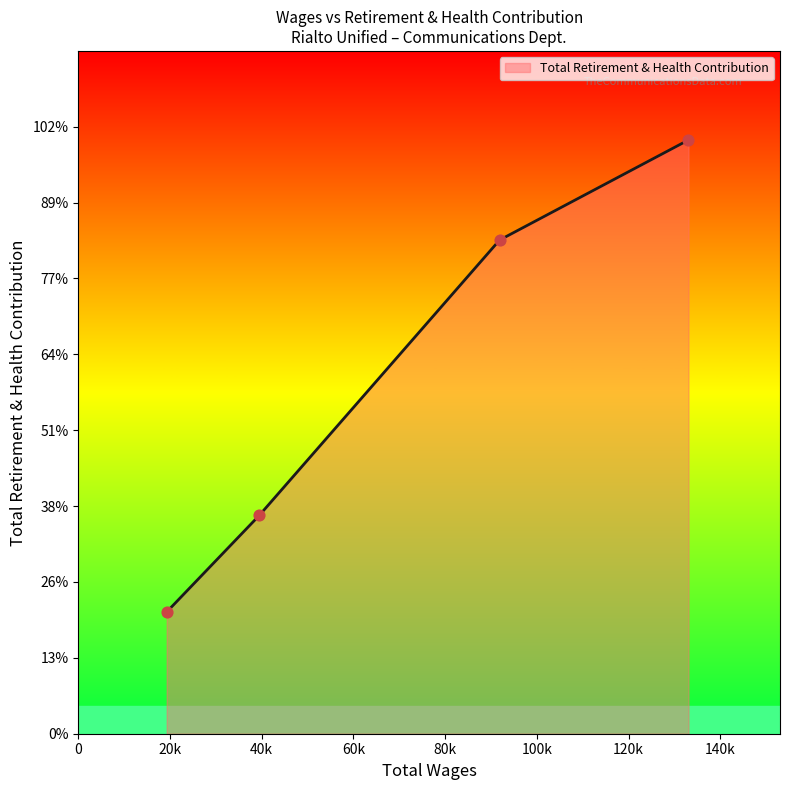

Is this an area chart (filled region under the line)?

Yes